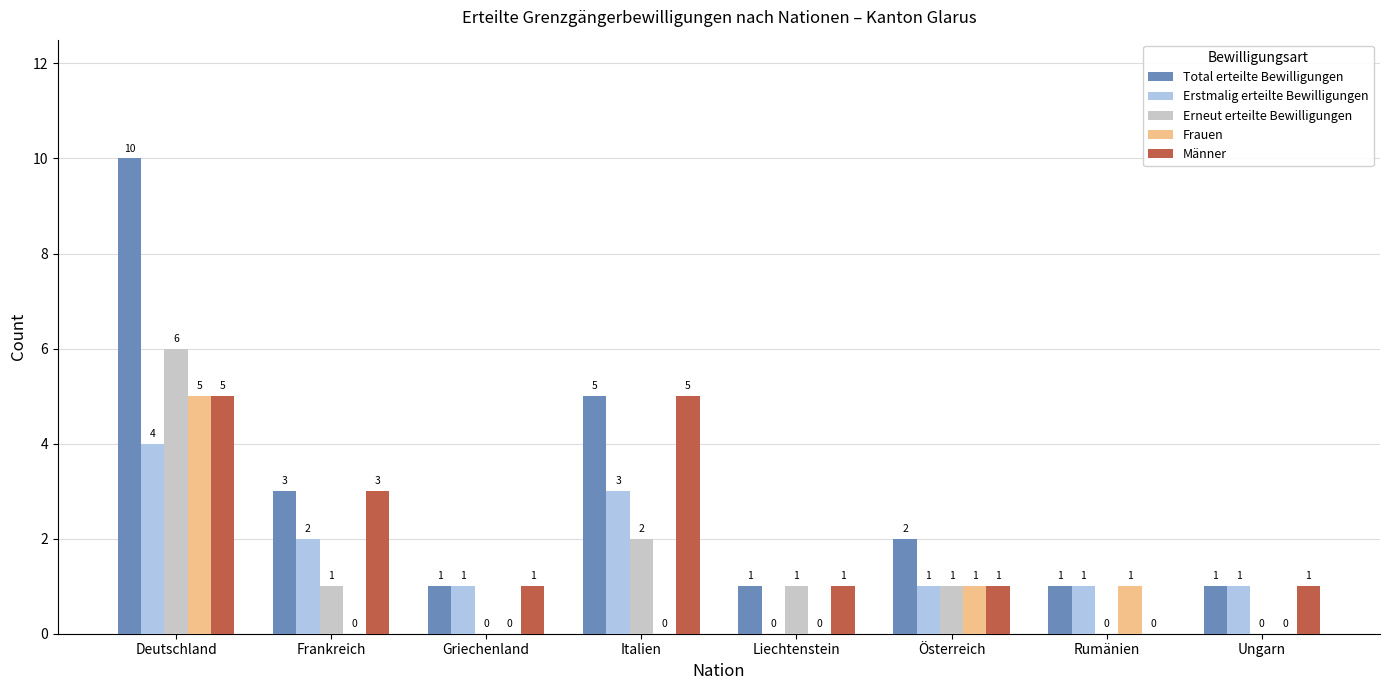

The Frauen series shows 0 at Liechtenstein. True or false?

True